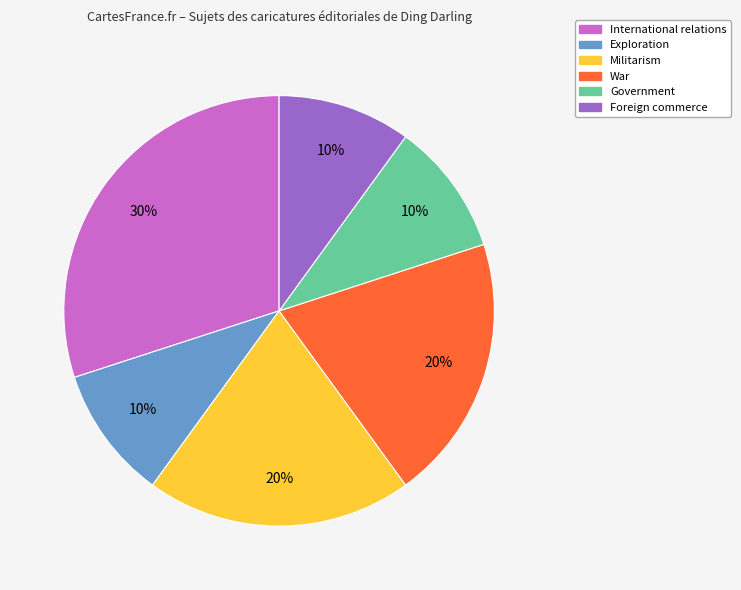

To the nearest percent, what is the average slice percentage?

17%